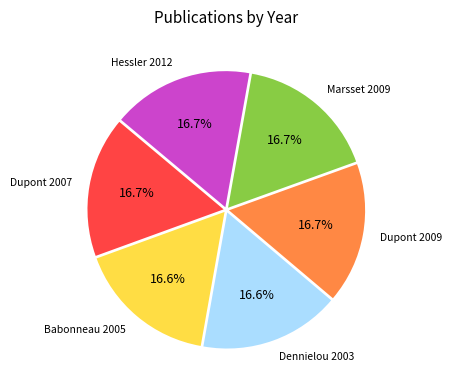

To the nearest percent, what percentage of the pie is Dupont 2007?

17%